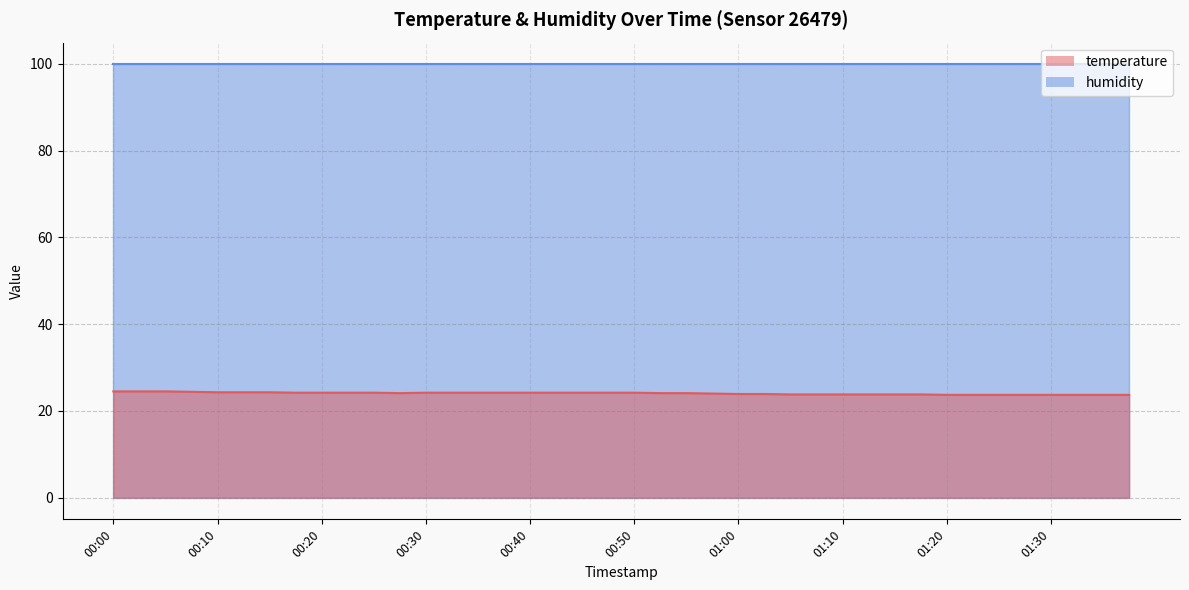

Which has a higher value, 01:20 or 01:35?

01:20